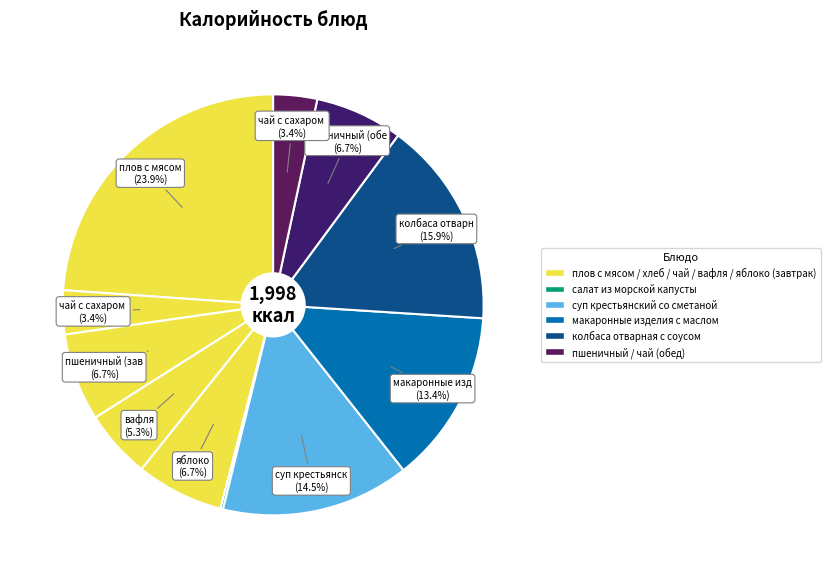

To the nearest percent, what is the average slice percentage?

9%